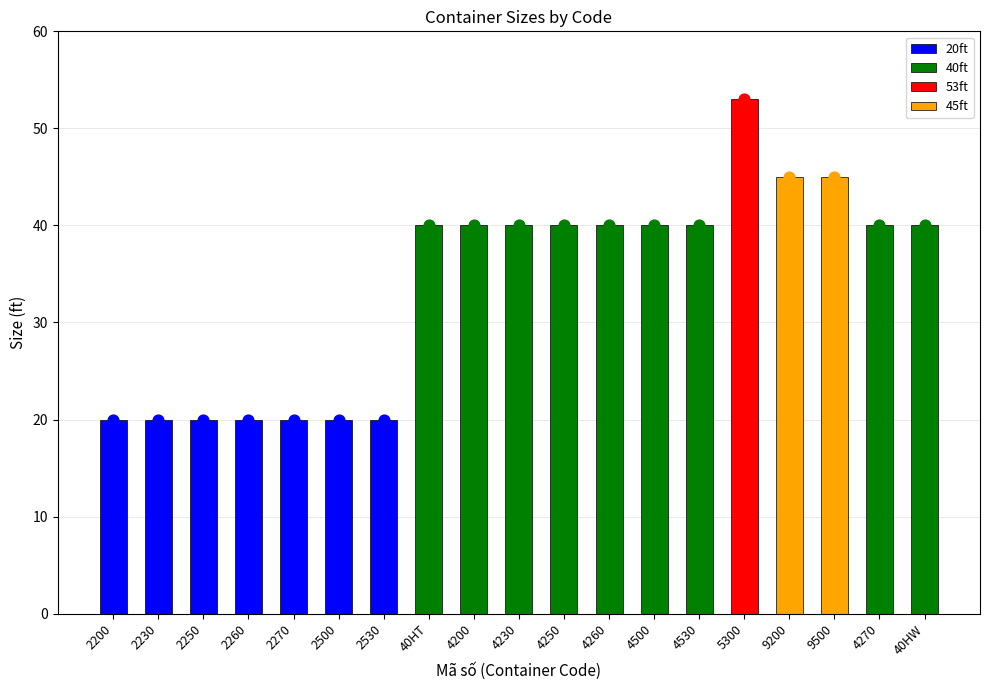

What is the change in value from 2530 to 40HW?

+20